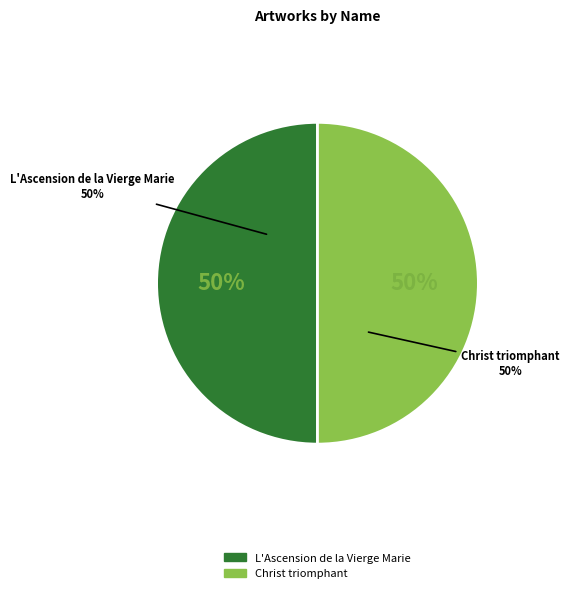

Count the number of slices in the pie.

2